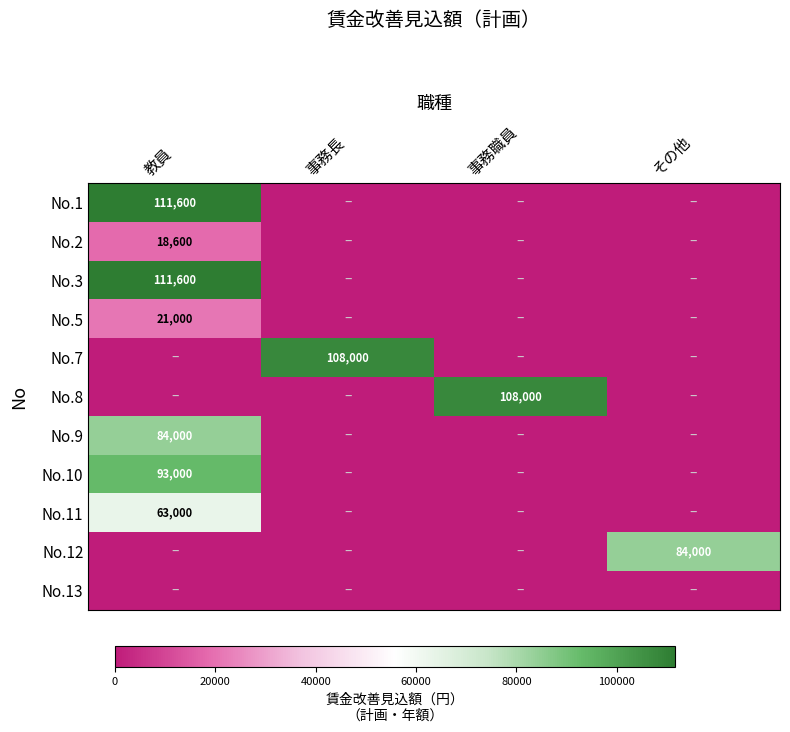

The No.7 series shows 108000 at 事務長. True or false?

True